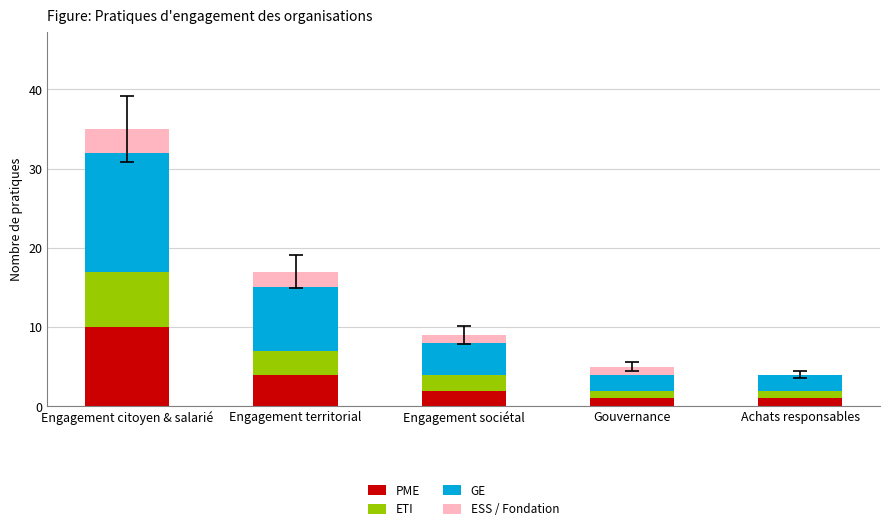

What is the total value across all series at Gouvernance?

5